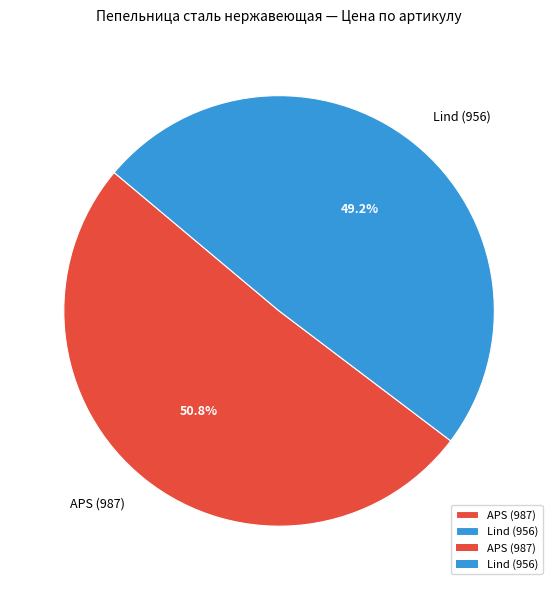

What is the majority slice?

APS (987)